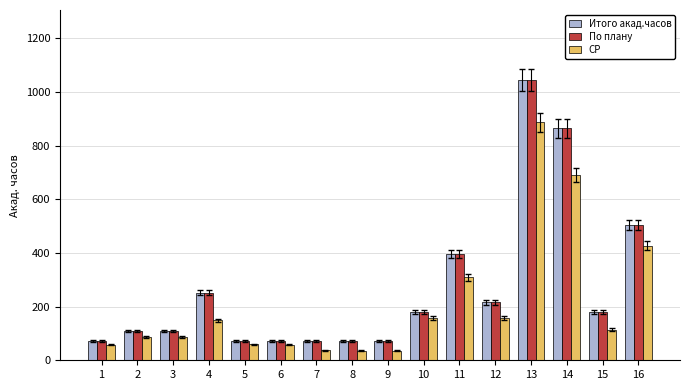

At which label is Итого акад.часов closest to 558?

16